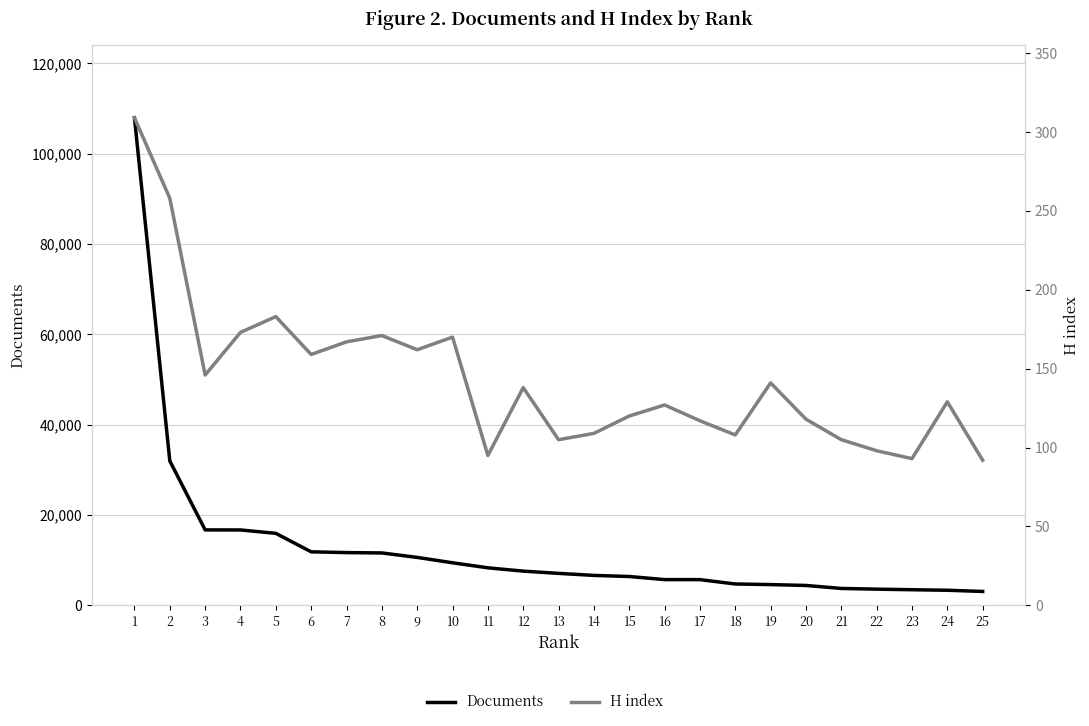

True or false: H index has a value of 37 at 11.

False